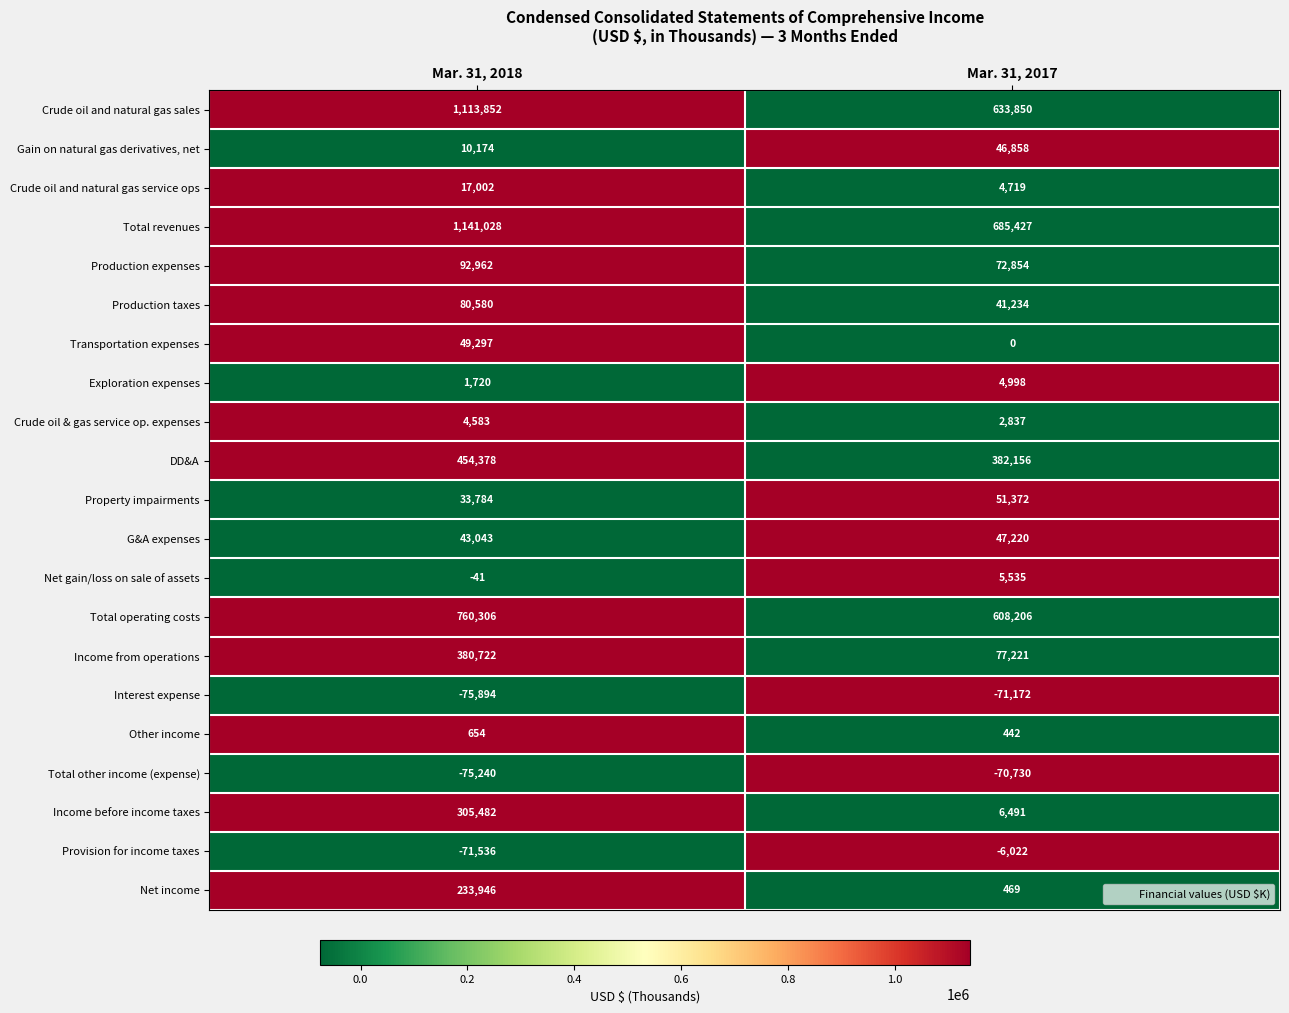

Rank the series at Mar. 31, 2018 from highest to lowest value.

Total revenues, Crude oil and natural gas sales, Total operating costs, DD&A, Income from operations, Income before income taxes, Net income, Production expenses, Production taxes, Transportation expenses, G&A expenses, Property impairments, Crude oil and natural gas service ops, Gain on natural gas derivatives, net, Crude oil & gas service op. expenses, Exploration expenses, Other income, Net gain/loss on sale of assets, Provision for income taxes, Total other income (expense), Interest expense